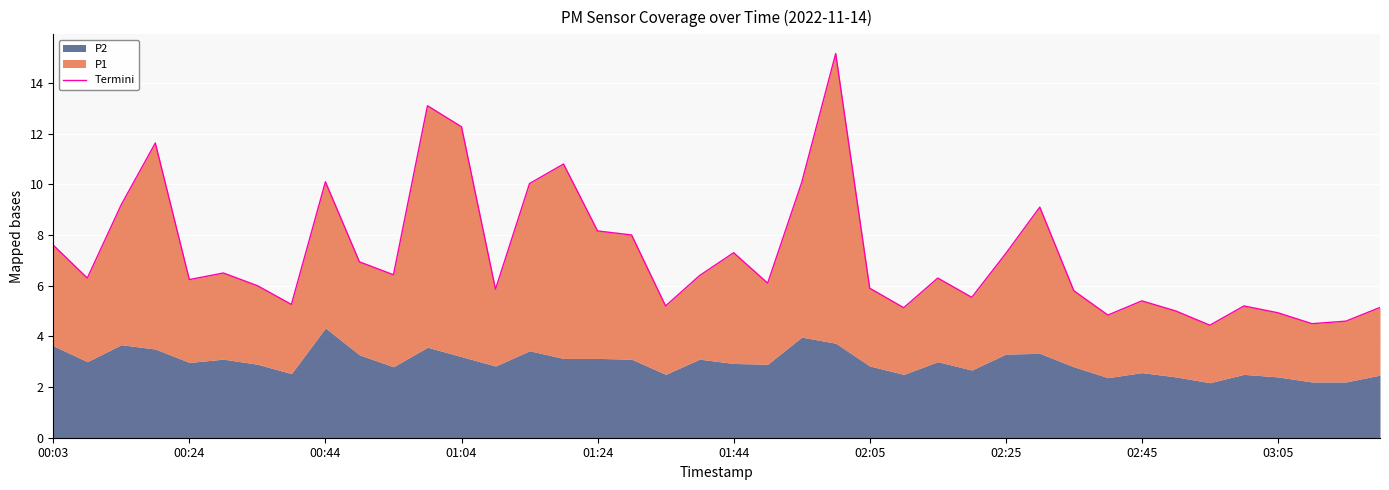

Count the number of values greater than 6.

23